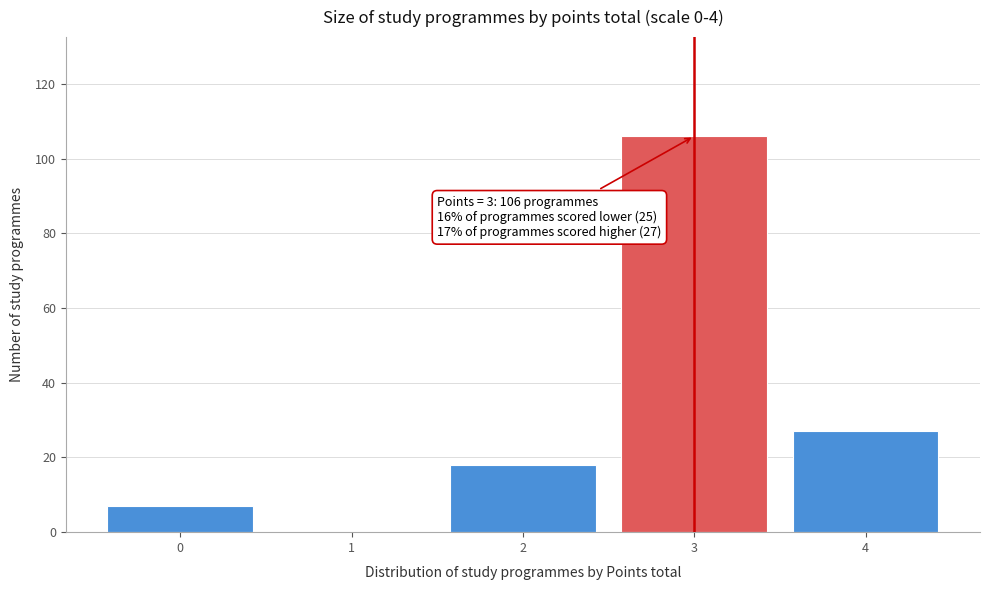

What is the change in value from 2 to 3?

+88